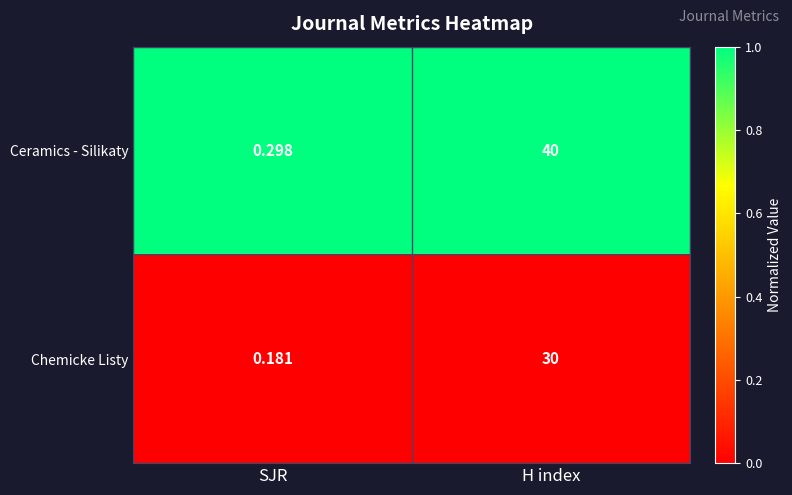

What is the difference between the highest and lowest values at H index?

10.0